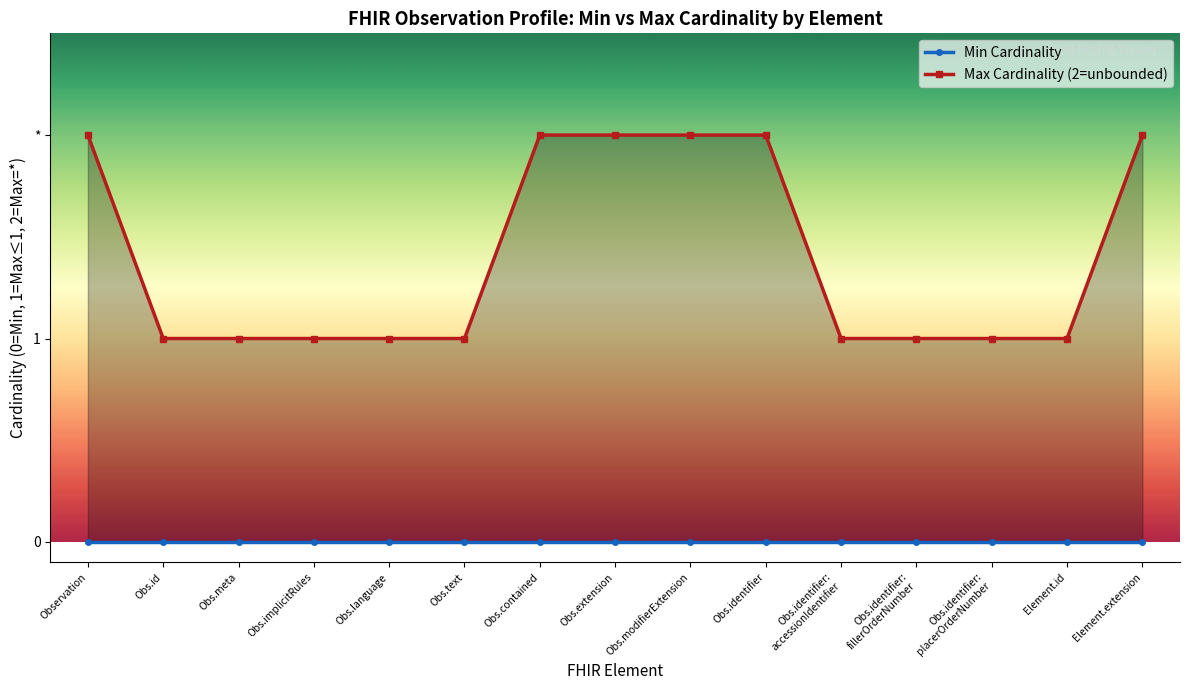

Is the value of Min Cardinality at Obs.identifier greater than the value of Max Cardinality (2=unbounded) at Obs.identifier:
accessionIdentifier?

No